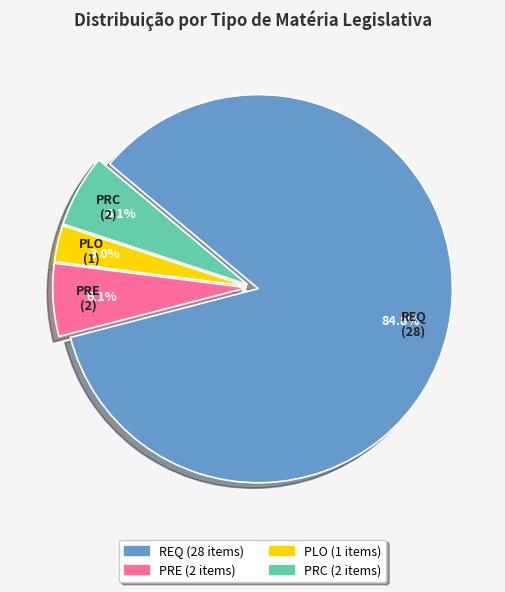

What is the largest slice in the pie chart?

REQ